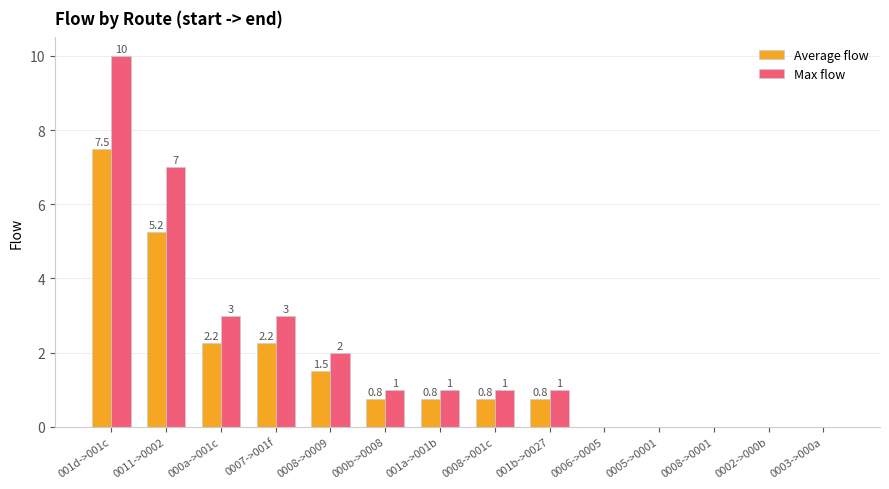

The value of Max flow at 000a->001c is 3.0. True or false?

True